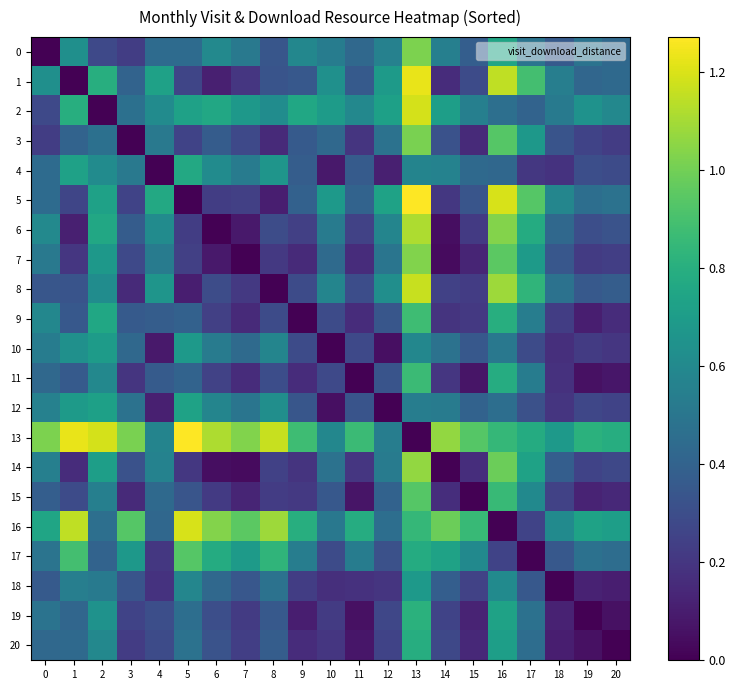

Which series has the widest spread of values?

5